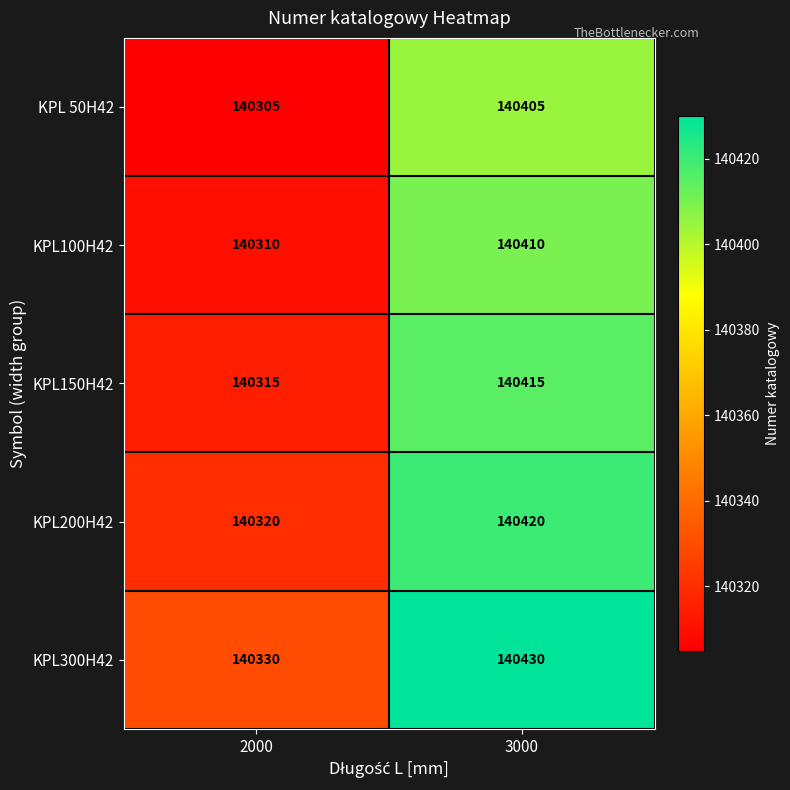

At which category is the sum across all series the highest?

3000